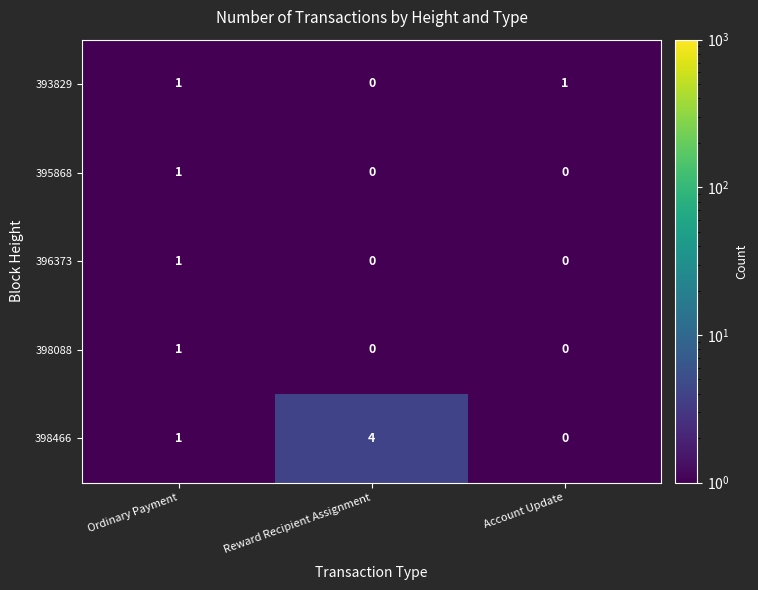

Read the 398466 value at Reward Recipient Assignment.

4